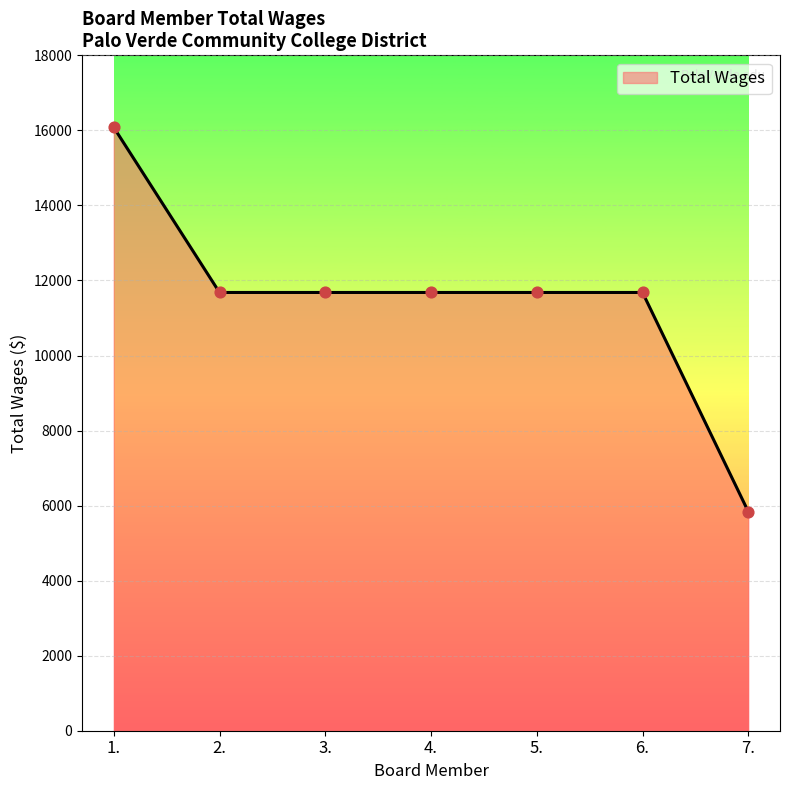

What is the change in value from 1. to 2.?

-4400